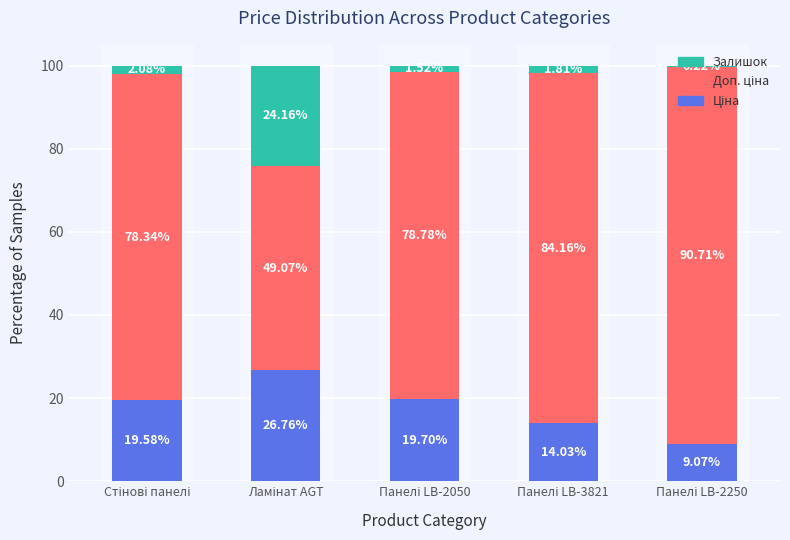

Are the bars grouped side by side (vs. stacked)?

No